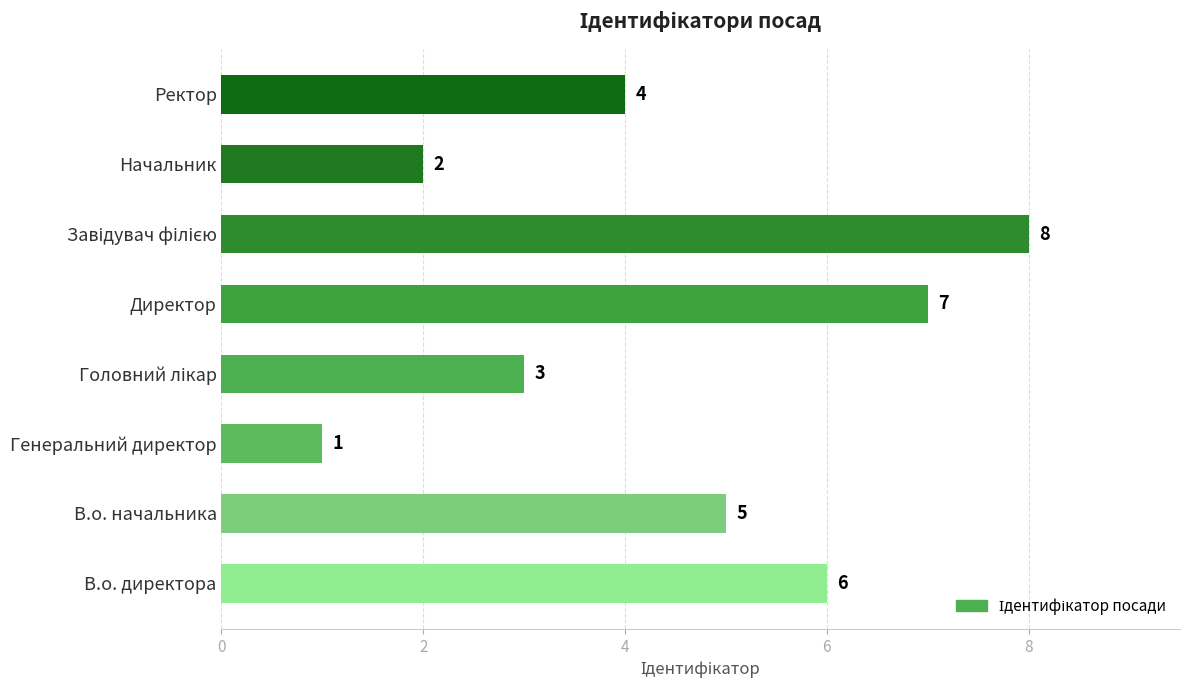

Approximately how many times larger is the value at Начальник compared to Ректор?

0.5